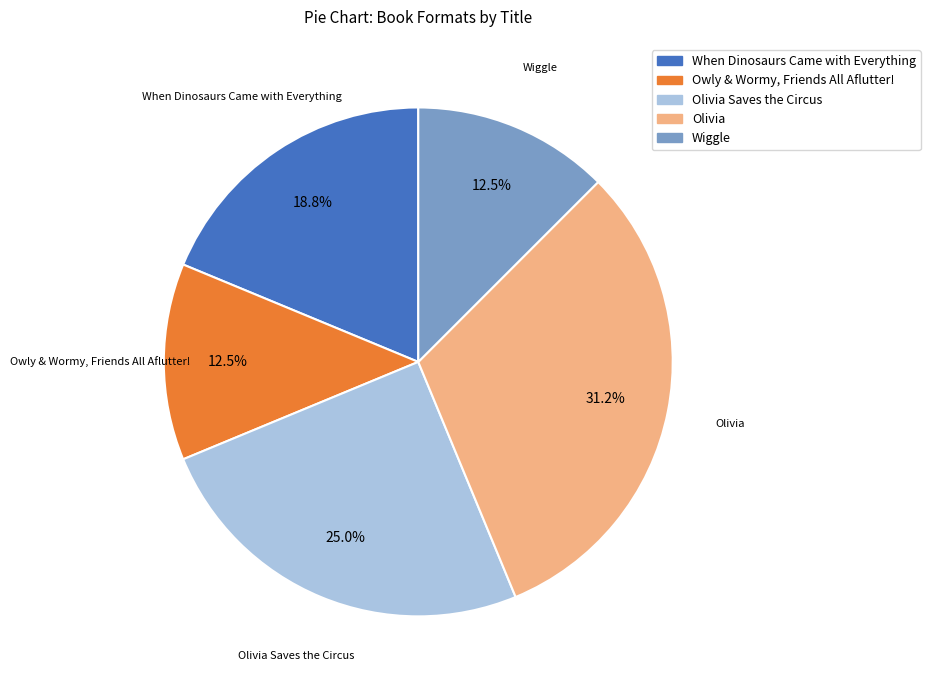

How many slices are in this pie chart?

5